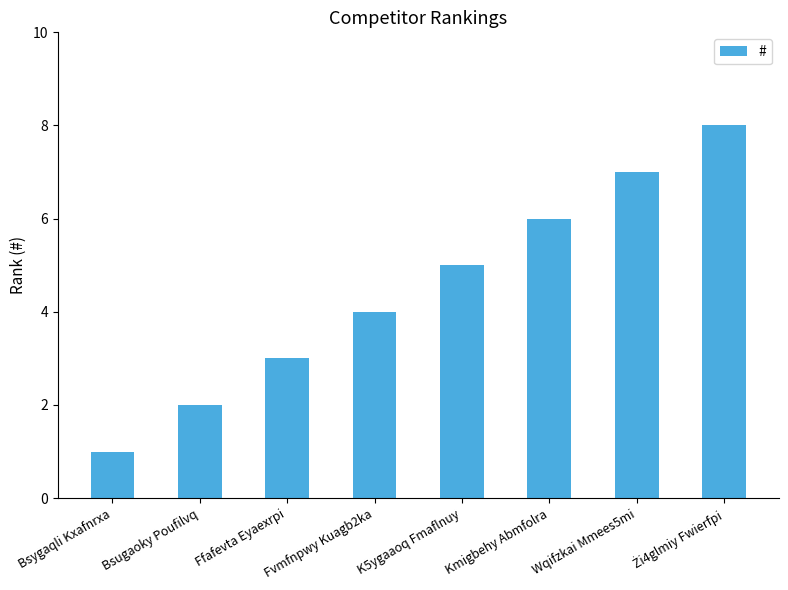

Are the bars grouped side by side (vs. stacked)?

No